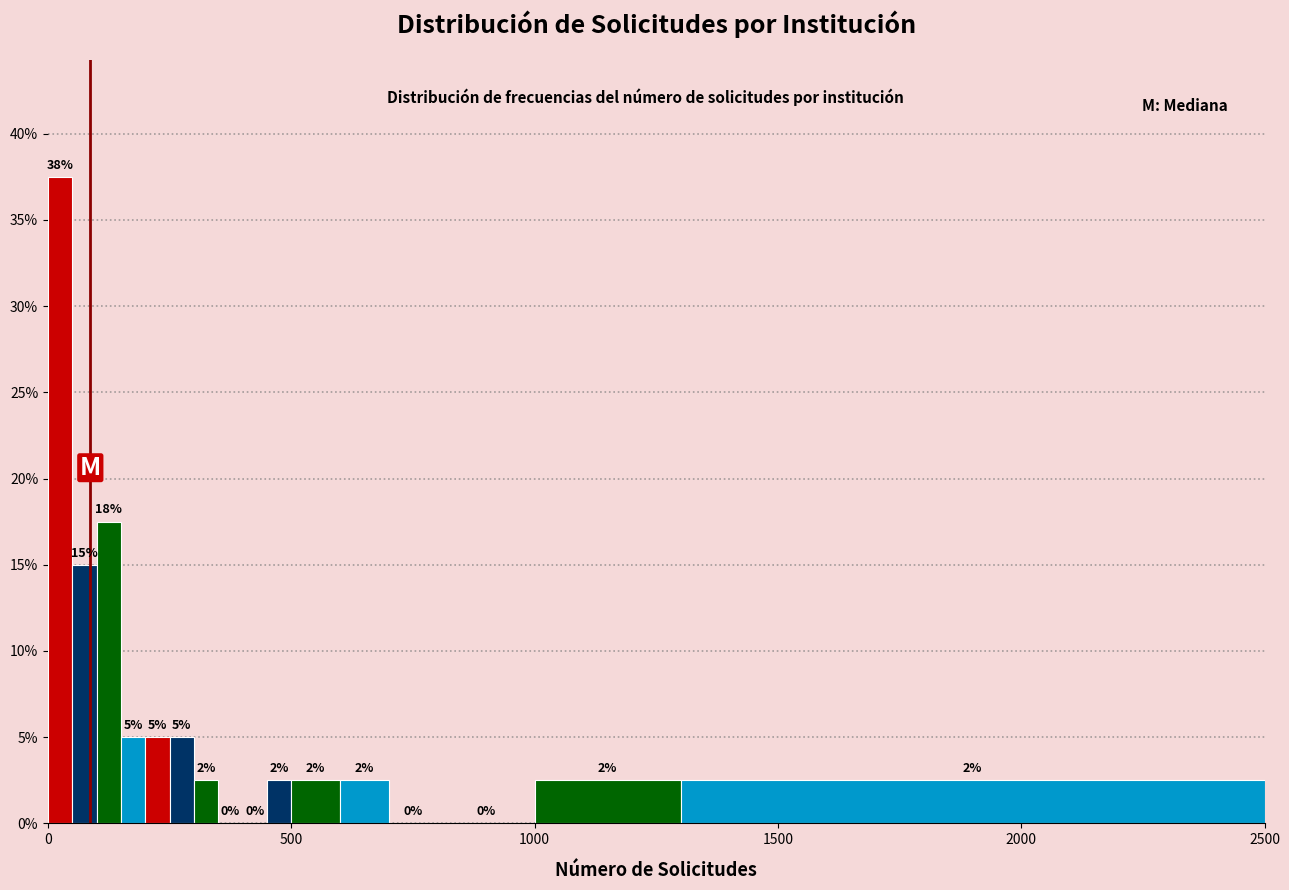

Read against the x-axis, roughly where is the centre of the tallest bar?

50